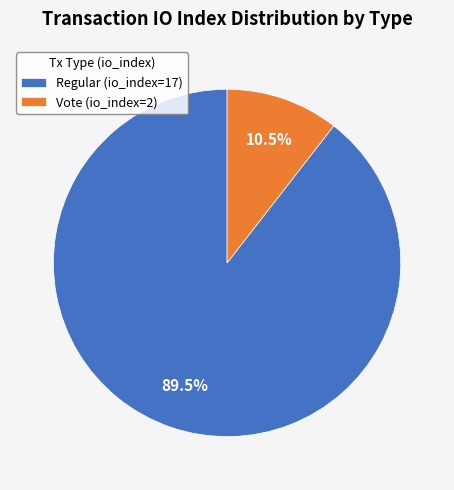

Between Regular (io_index=17) and Vote (io_index=2), which is larger?

Regular (io_index=17)